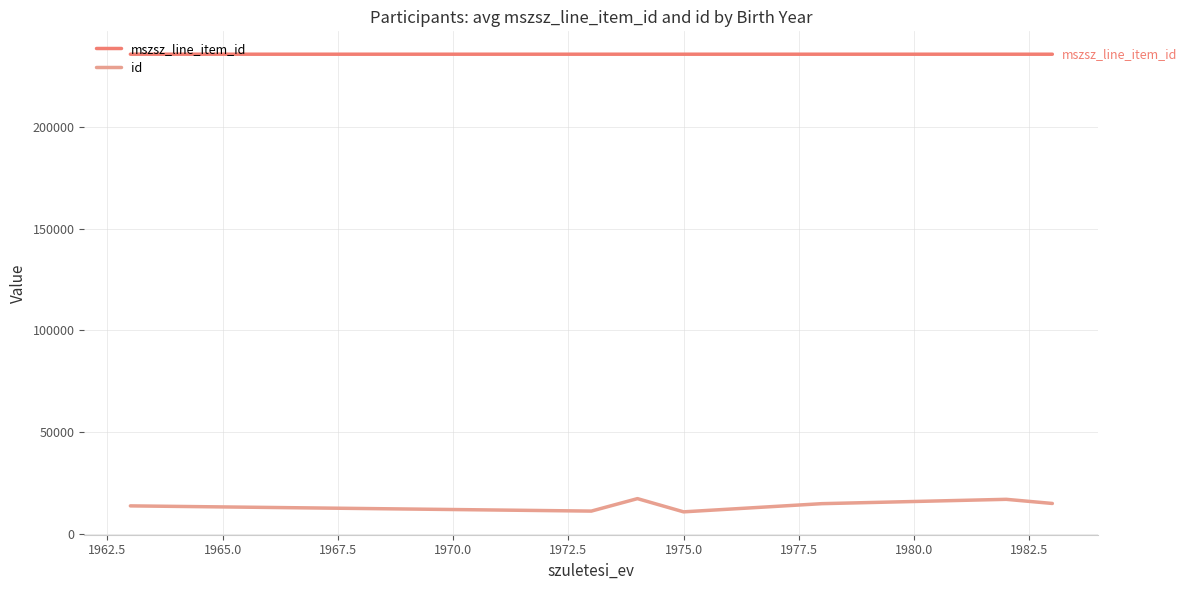

True or false: id and mszsz_line_item_id intersect in this chart.

False